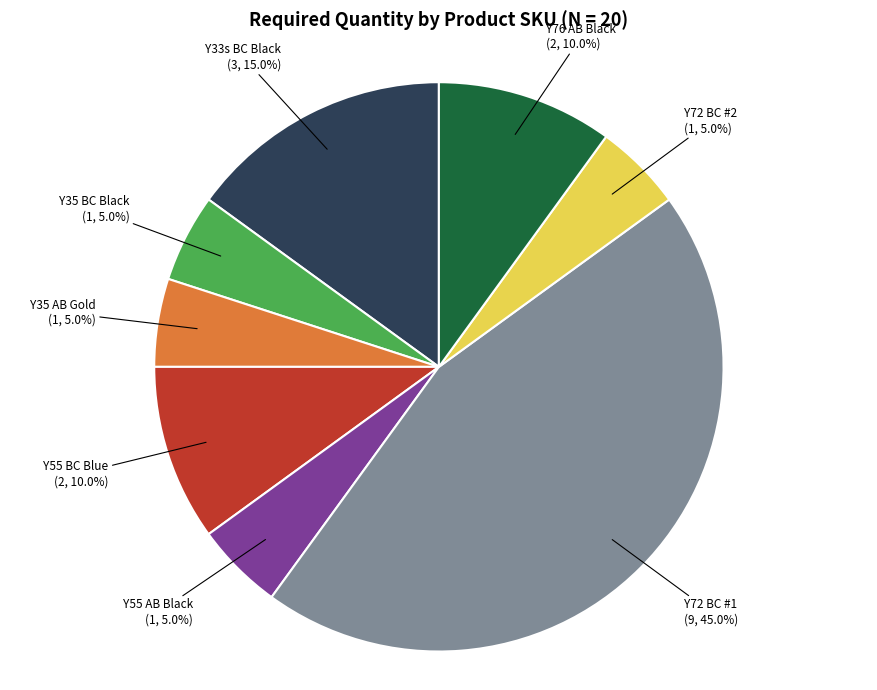

Approximately how many times larger is the value at Y72 BC #2 compared to Y33s BC Black?

0.3